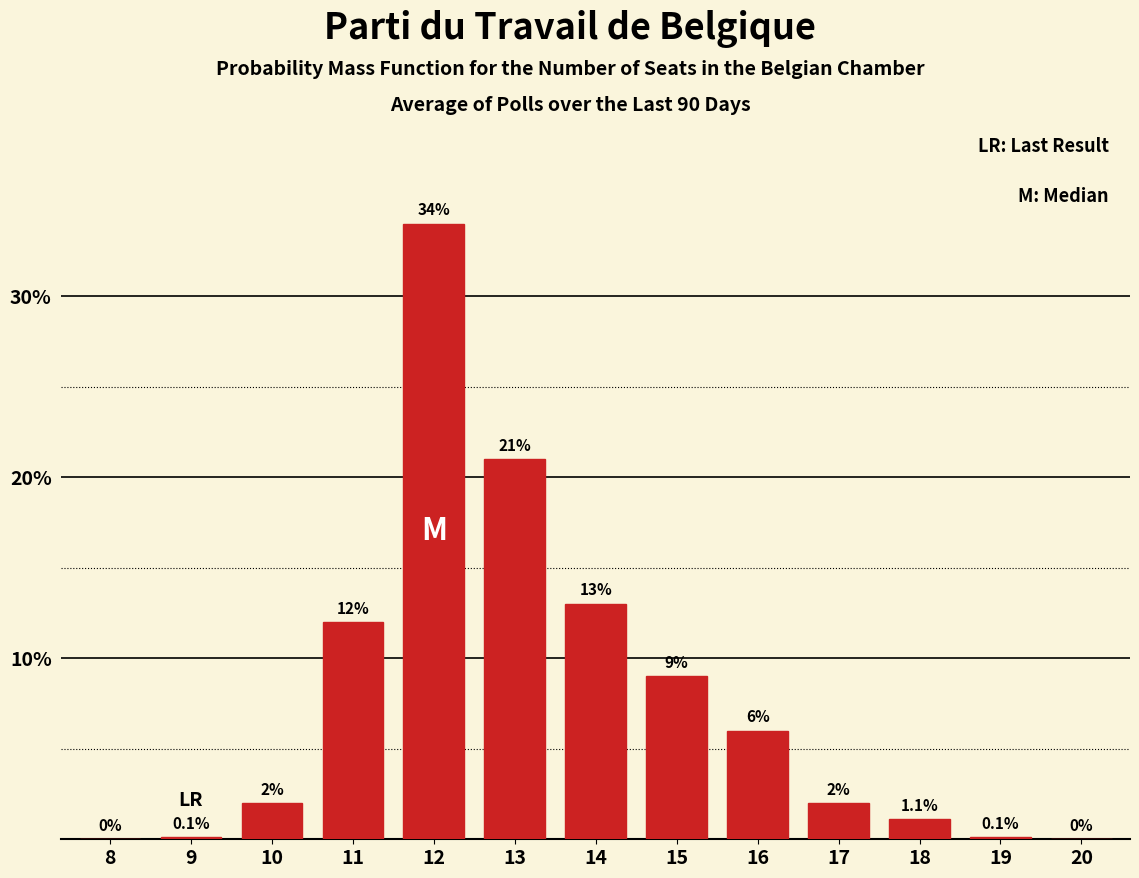

Reading left to right, list all the values displayed in this chart.

8=0.0	9=0.1	10=2.0	11=12.0	12=34.0	13=21.0	14=13.0	15=9.0	16=6.0	17=2.0	18=1.1	19=0.1	20=0.0